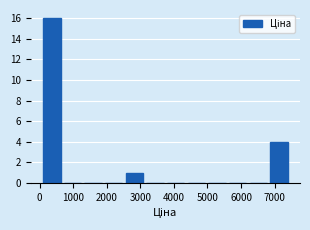

Reading left to right, transcribe this chart: for each bar, give the range it covers on the x-axis and its height. Neither the bar edges nor the heights are printed on the chart, so give them approximately, as read against the axes.

100 to 700: 16
700 to 1300: 0
1300 to 1900: 0
1900 to 2500: 0
2500 to 3100: 1
3100 to 3700: 0
3700 to 4400: 0
4400 to 5000: 0
5000 to 5600: 0
5600 to 6200: 0
6200 to 6800: 0
6800 to 7400: 4